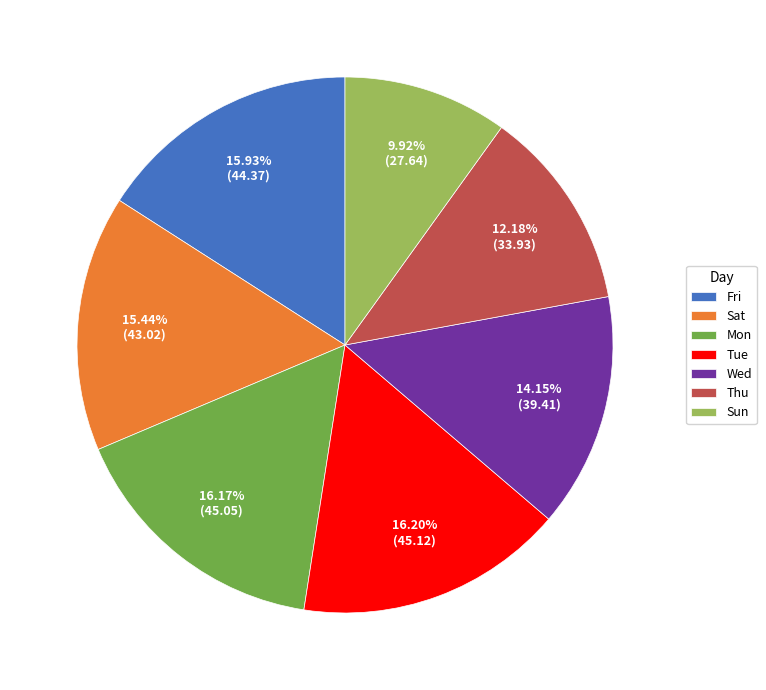

Is there a majority slice in this chart?

No